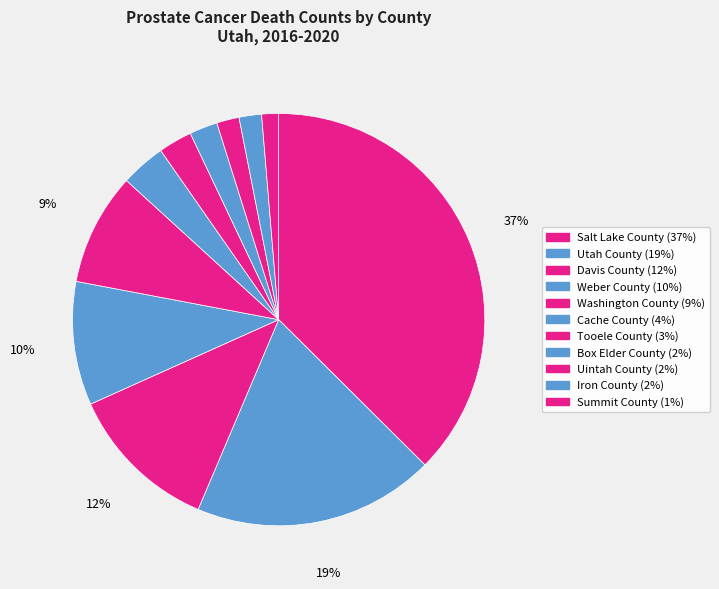

Count the number of slices in the pie.

11